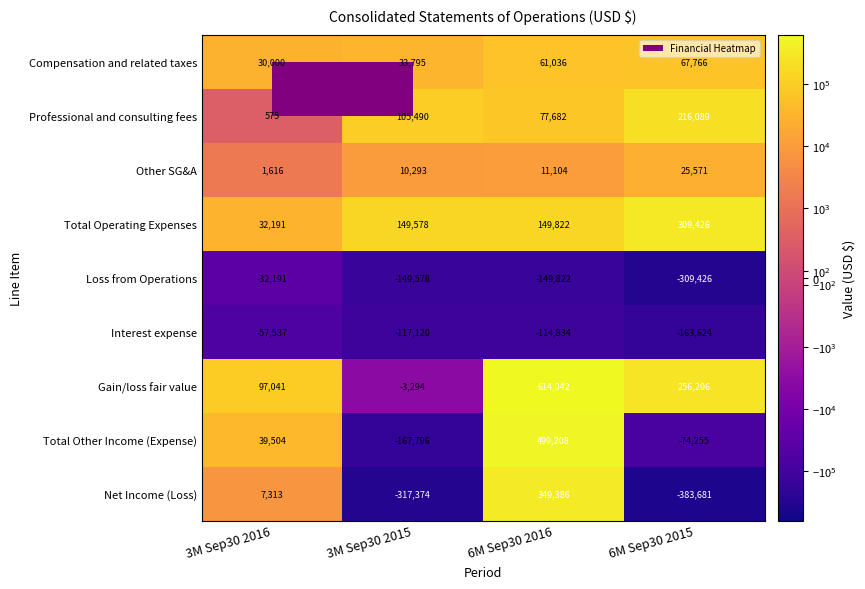

Which series has the largest range (max minus min)?

Net Income (Loss)